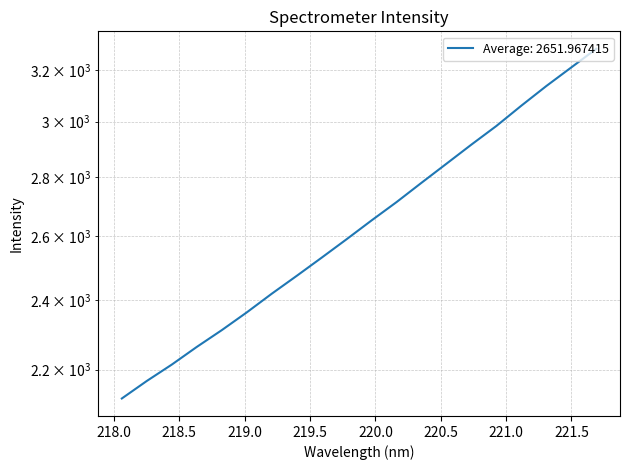

Is it true that the value at 218.442 is 1157.1?

False